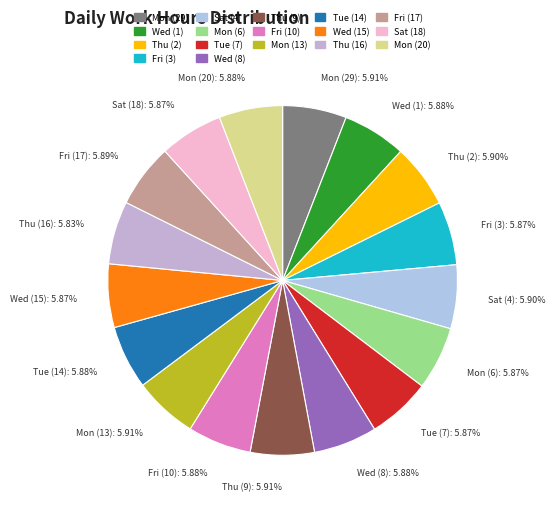

What is the ratio of the value at Thu (2) to the value at Fri (3)?

1.0